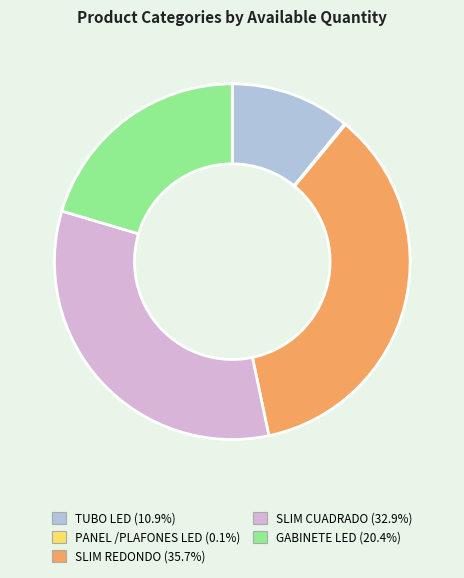

What is the largest slice in the pie chart?

SLIM REDONDO